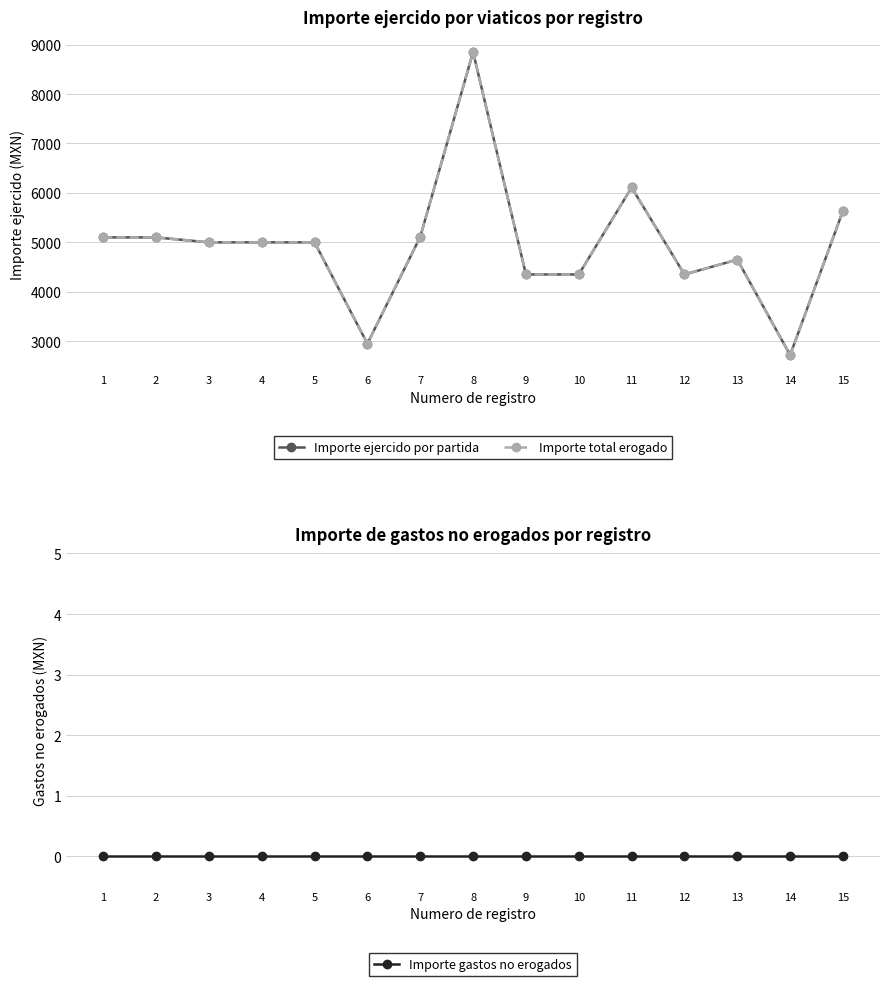

What value does the Importe total erogado series have at 1, to the nearest 50?

5100